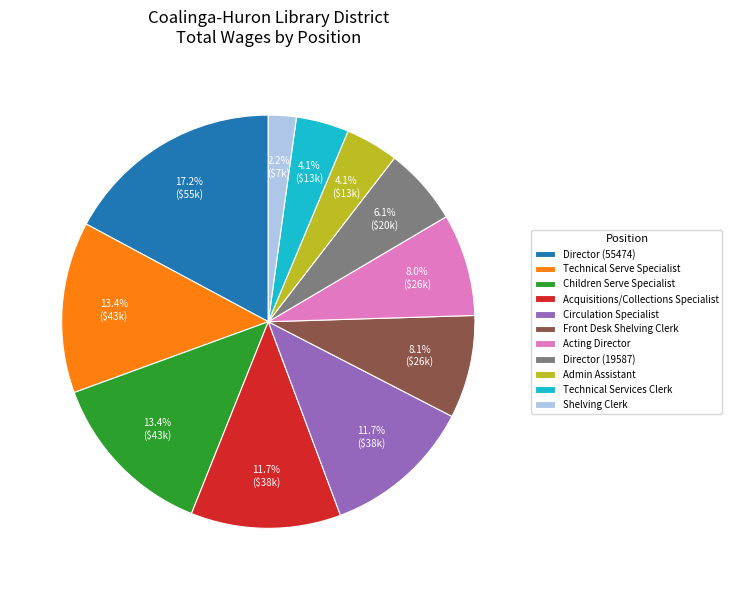

Does Children Serve Specialist account for over 50% of the chart?

No